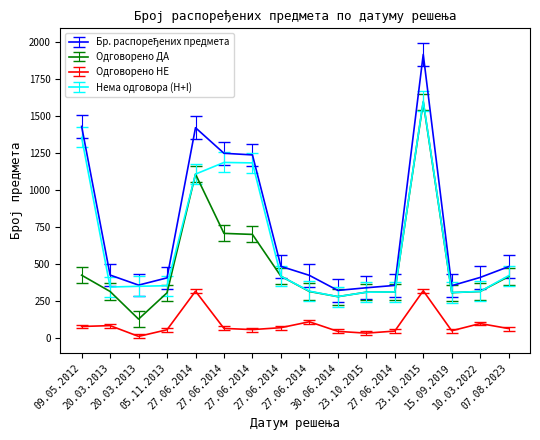

How many lines are shown in the chart?

4